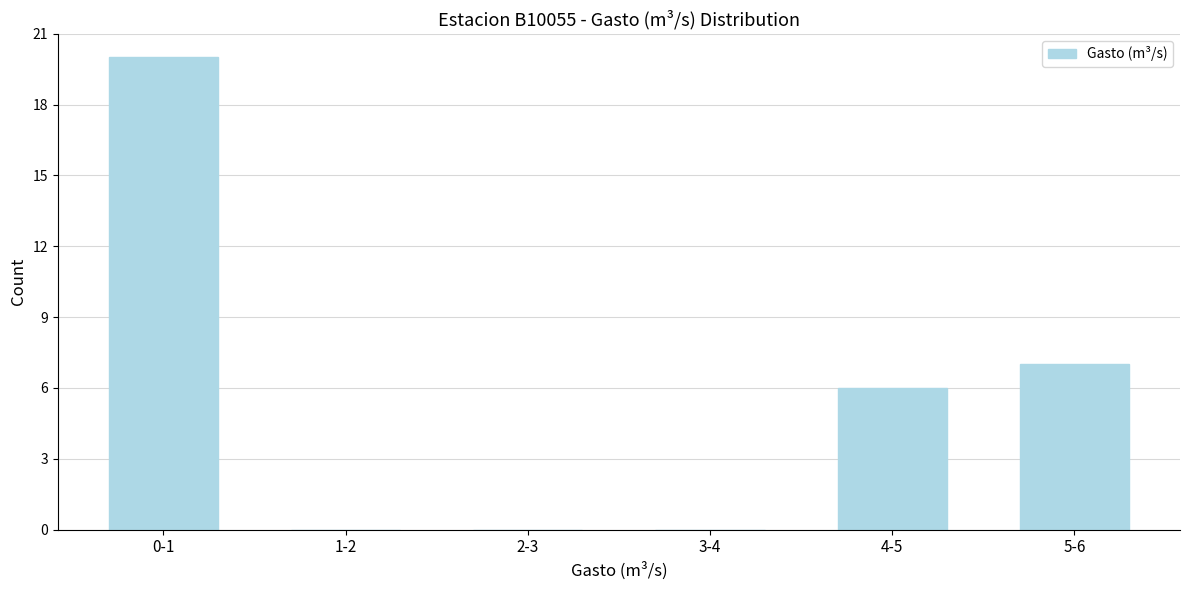

Reading left to right, what are all the values shown in this chart?

0-1=20	1-2=0	2-3=0	3-4=0	4-5=6	5-6=7